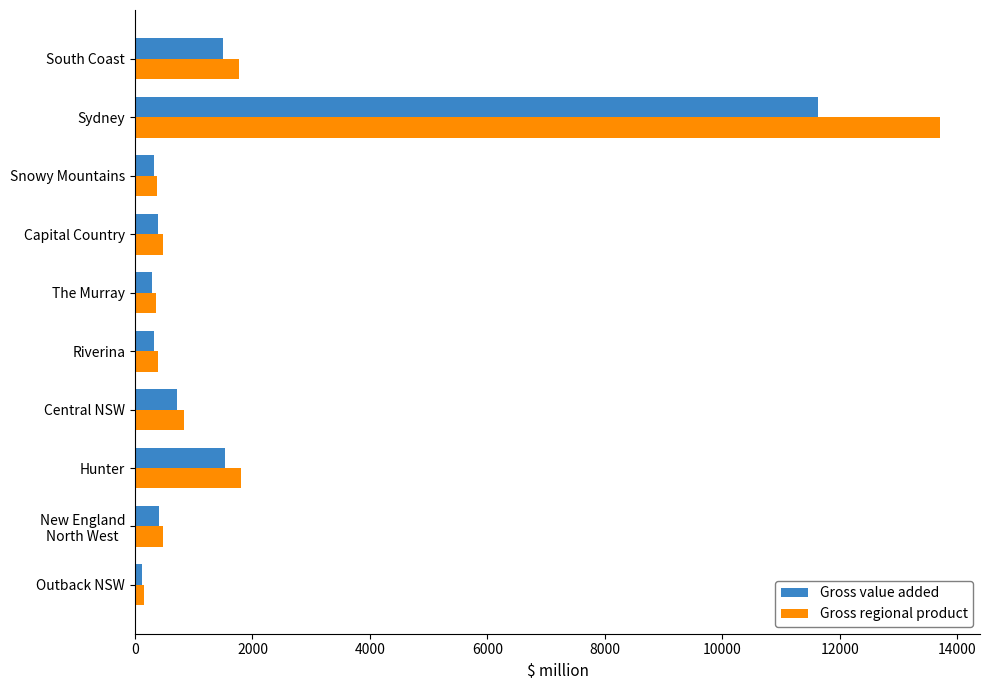

What are all the series names shown in the legend?

Gross value added, Gross regional product